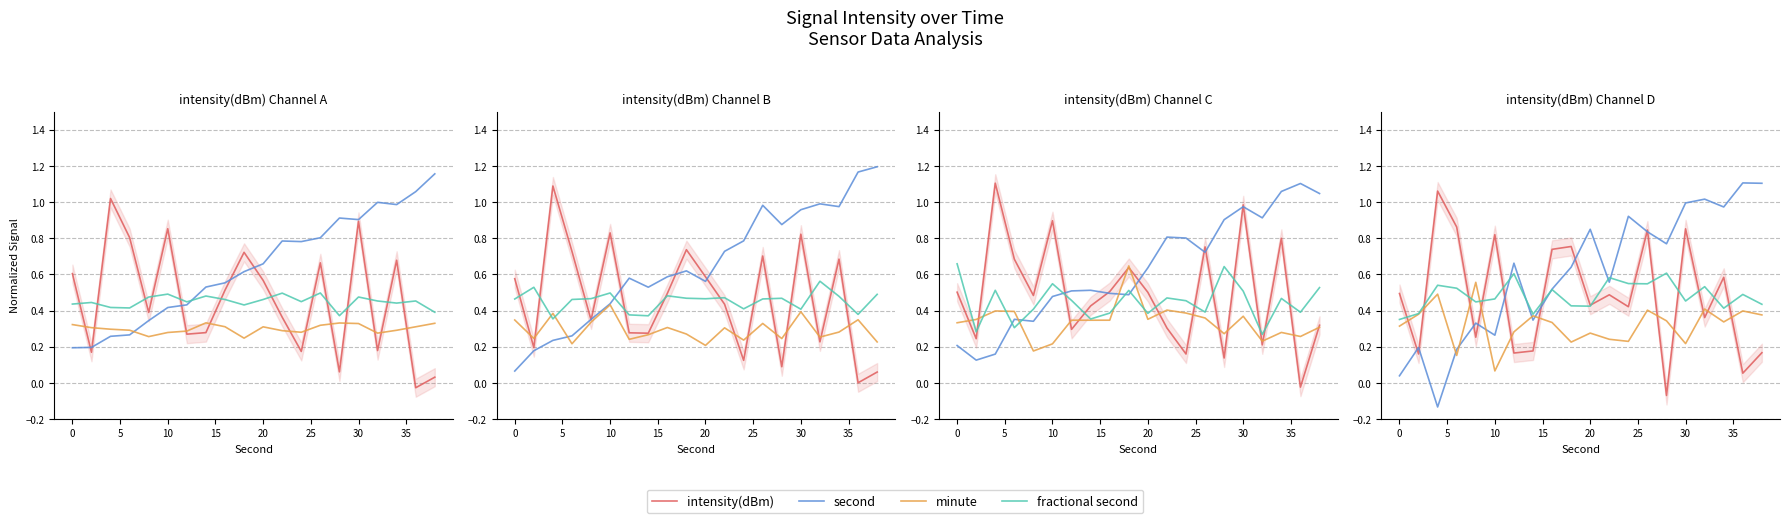

What is the difference between the second highest and second lowest values in the fractional second series?

0.2